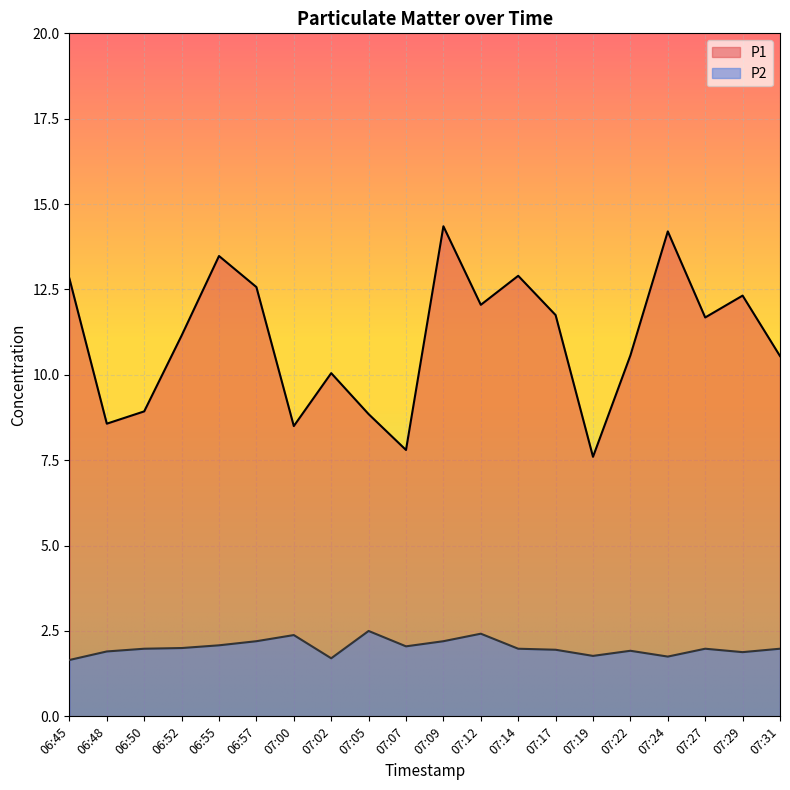

The P2 series shows 1.4 at 07:27. True or false?

False